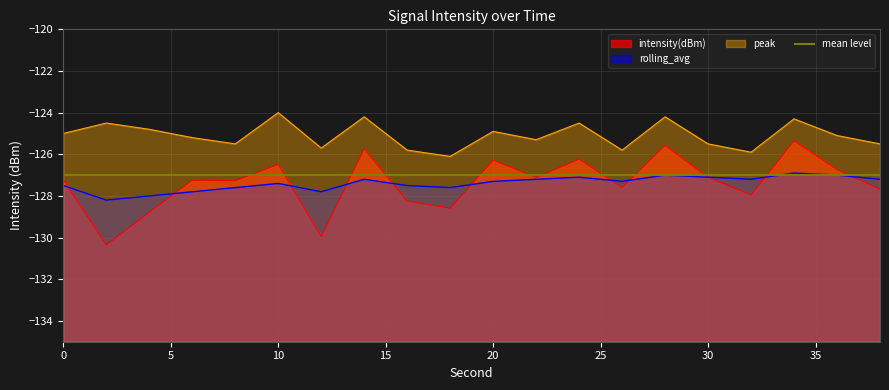

What is the minimum value for rolling_avg?

-128.2